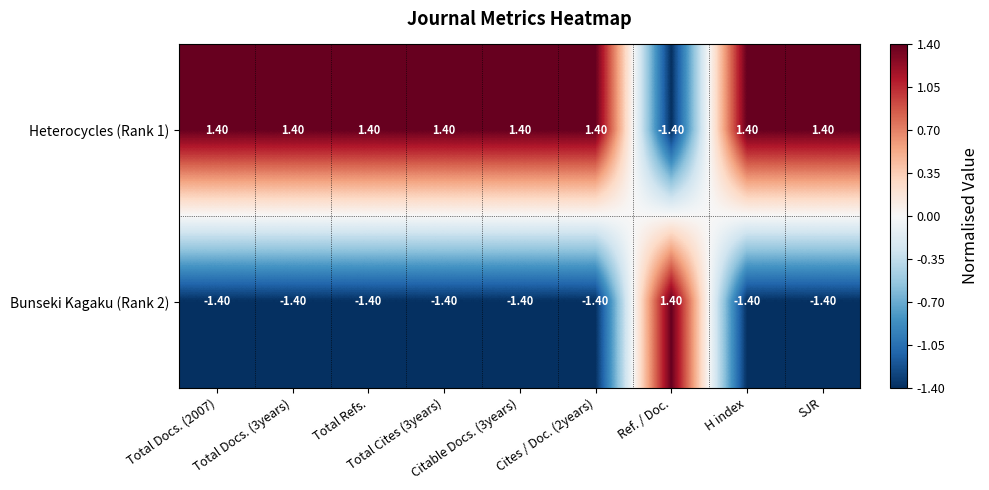

How many values in Heterocycles (Rank 1) are below zero?

1